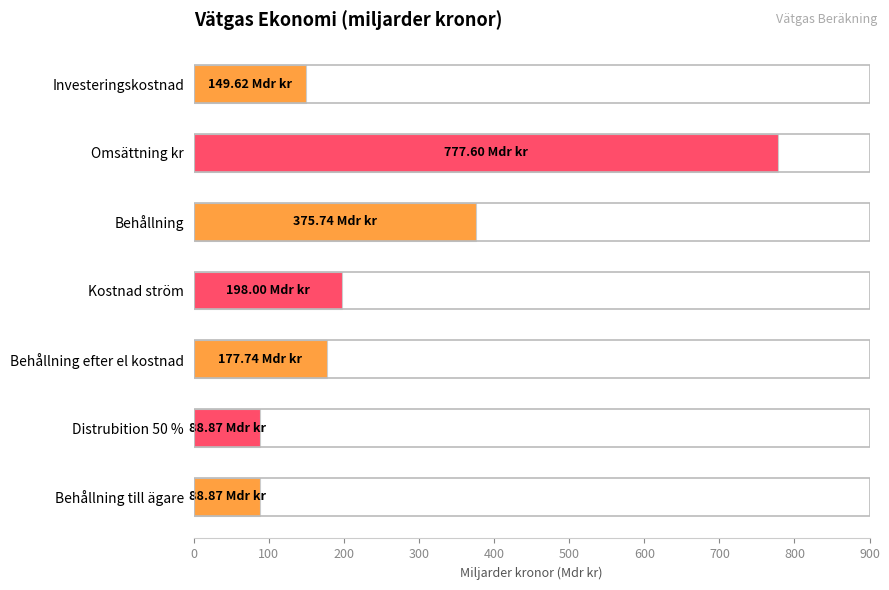

At which category does the chart reach its peak across all series?

Omsättning kr